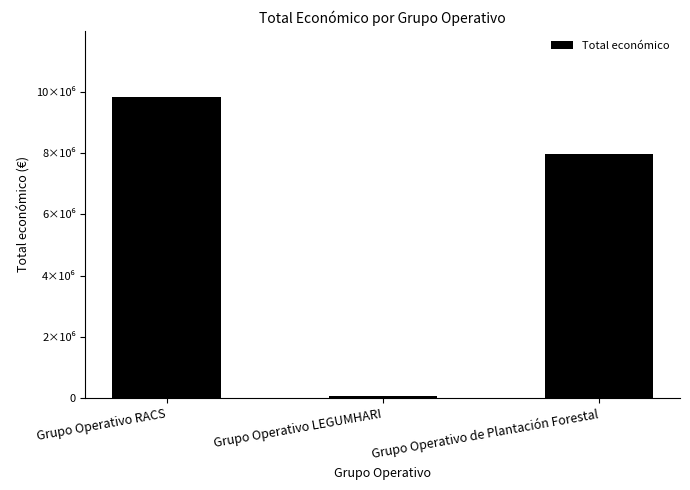

What is the difference between the second highest and minimum values?

7909913